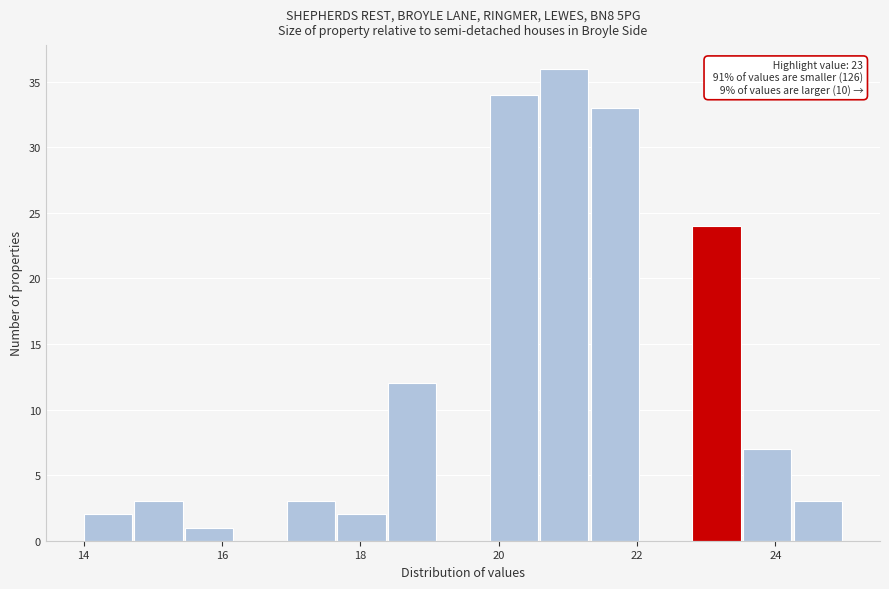

Around what value on the x-axis is the tallest bar? Give the approximate position of its centre, as read against the axis.

21.0